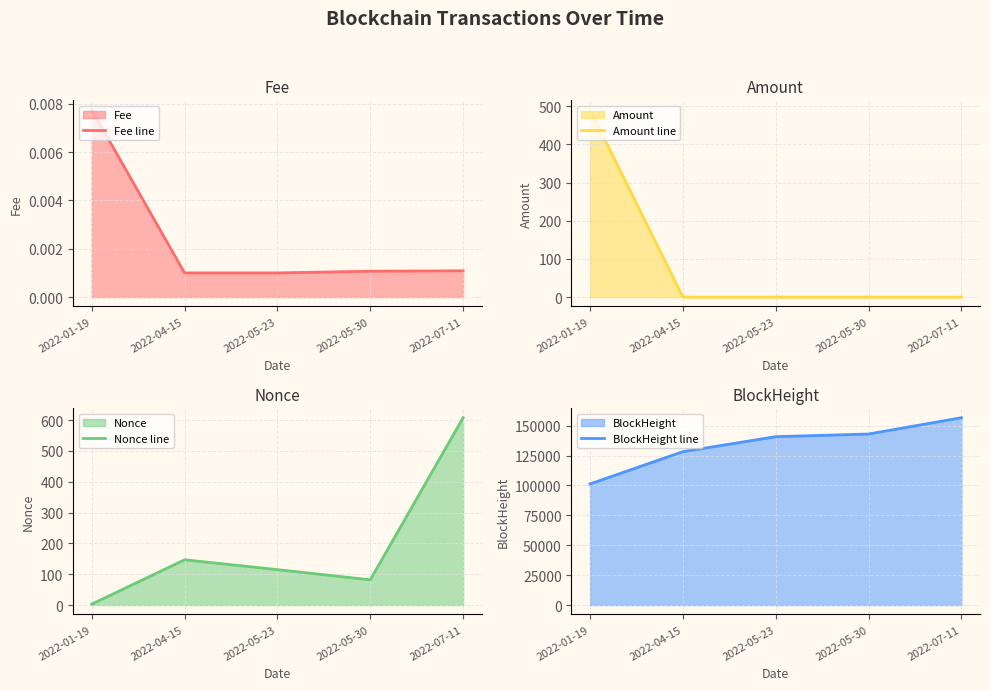

What is the label of the 1st point from the left?

2022-01-19